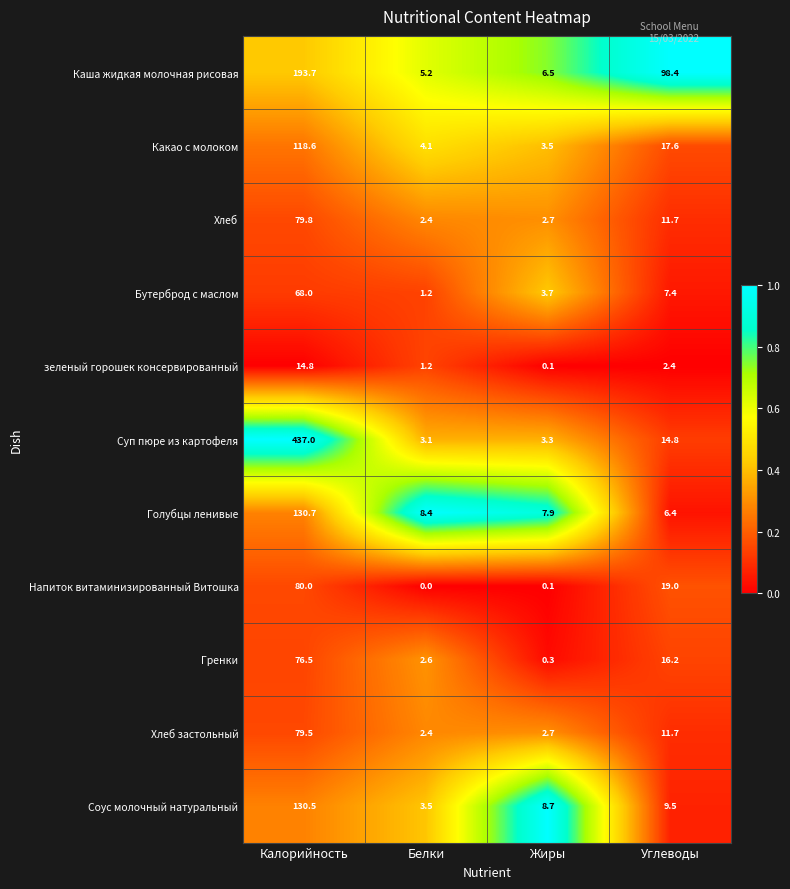

Rank the series at Калорийность from highest to lowest value.

Суп пюре из картофеля, Каша жидкая молочная рисовая, Голубцы ленивые, Соус молочный натуральный, Какао с молоком, Напиток витаминизированный Витошка, Хлеб, Хлеб застольный, Гренки, Бутерброд с маслом, зеленый горошек консервированный